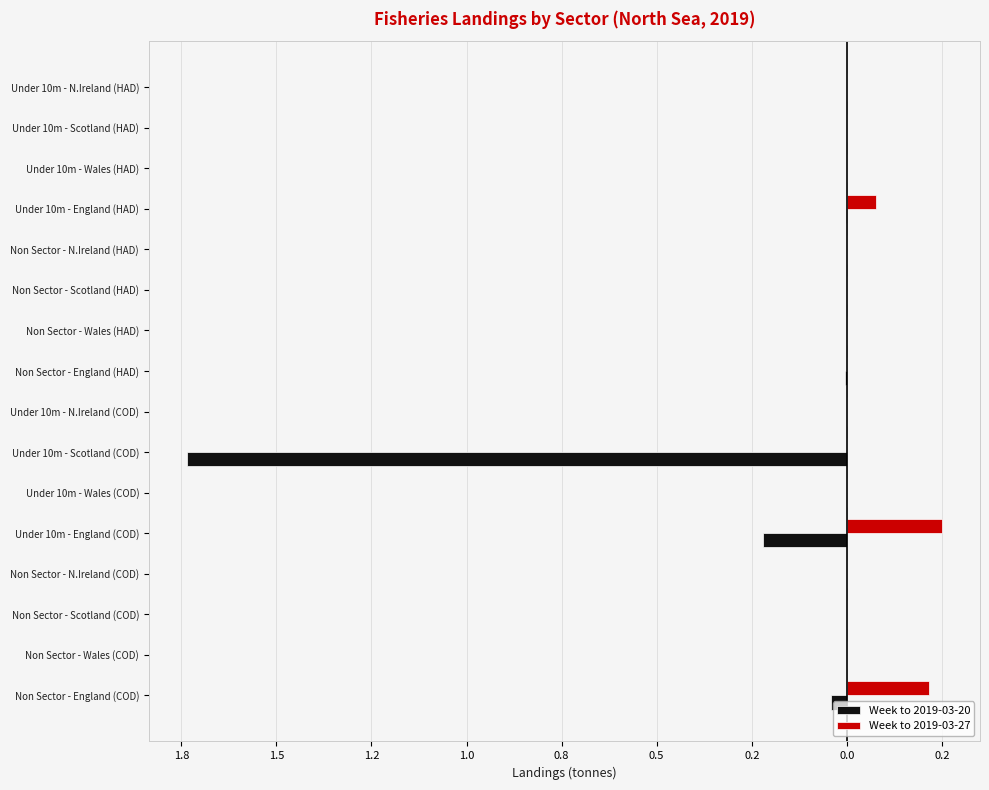

What are all the series names shown in the legend?

Week to 2019-03-20, Week to 2019-03-27